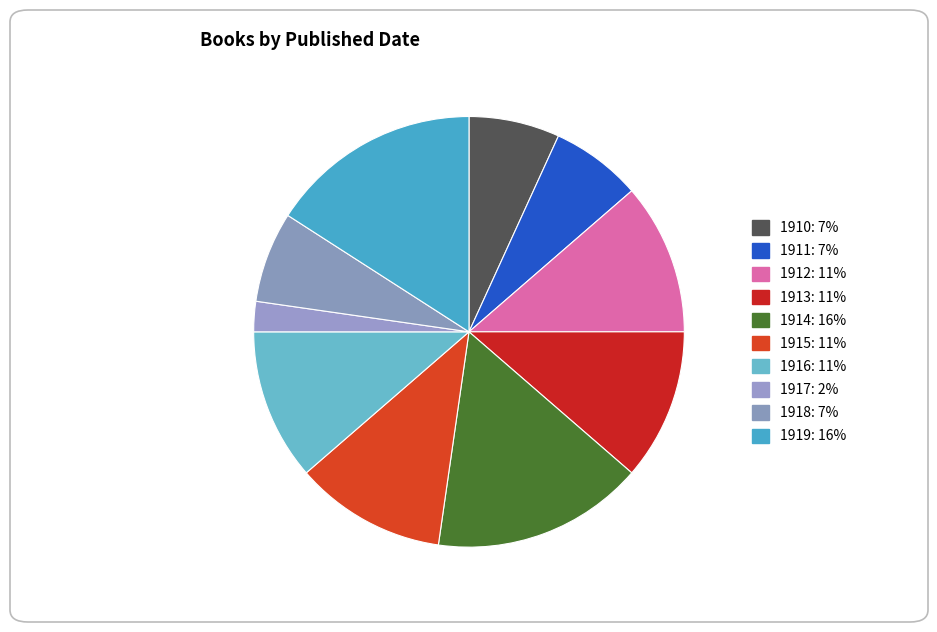

What percentage is the 1918 slice, to the nearest percent?

7%